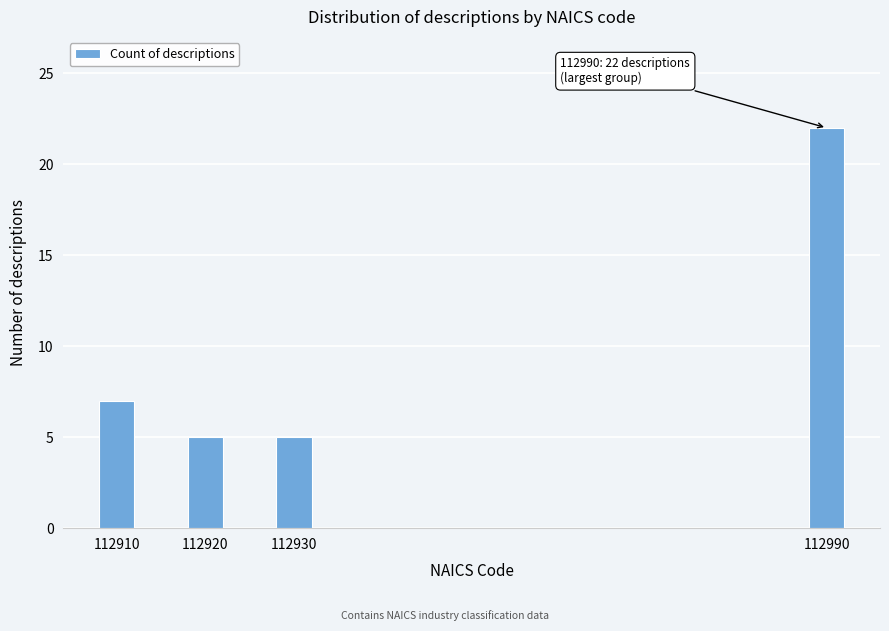

Reading left to right, transcribe all the data shown in this chart.

112910=7	112920=5	112930=5	112990=22